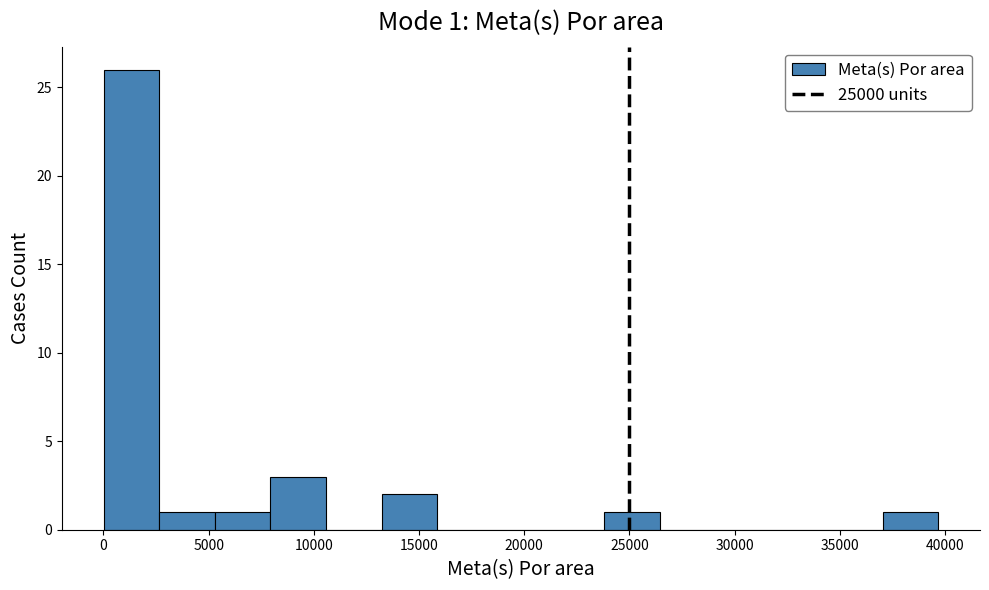

Over which range of the x-axis is the bar tallest?

0 to 2500